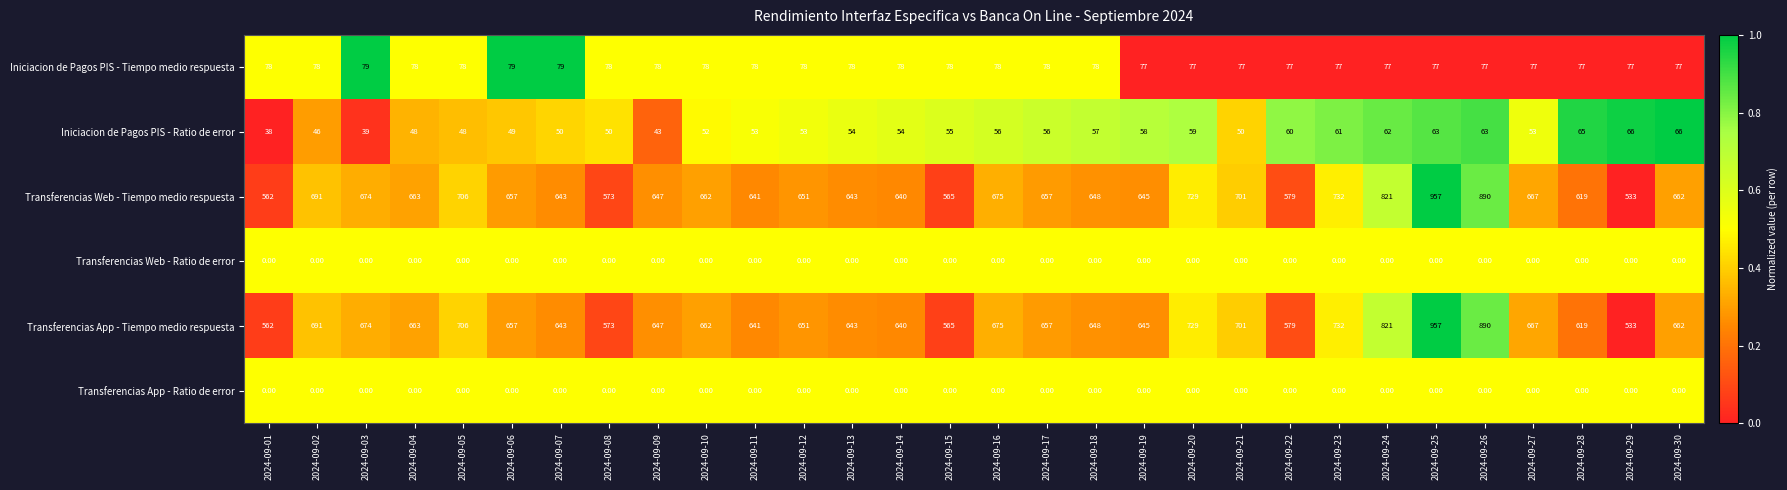

What is the sum of the Transferencias App - Tiempo medio respuesta values at 2024-09-11 and 2024-09-24?

1462